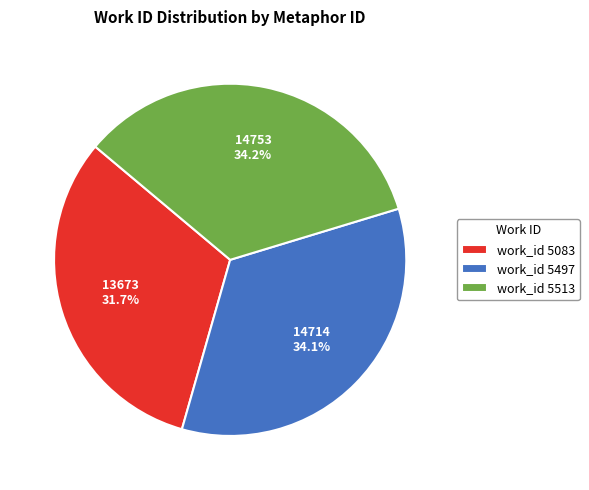

Which slice is the smallest?

work_id 5083